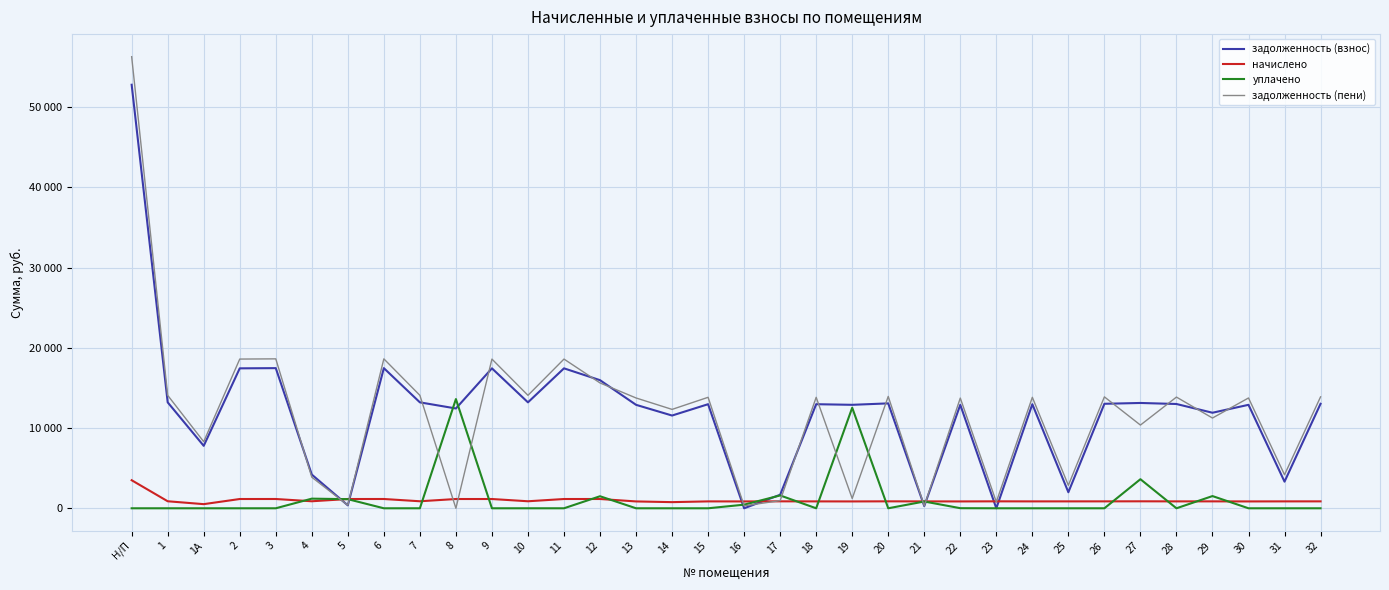

What is the label of the 16th point from the right?

17